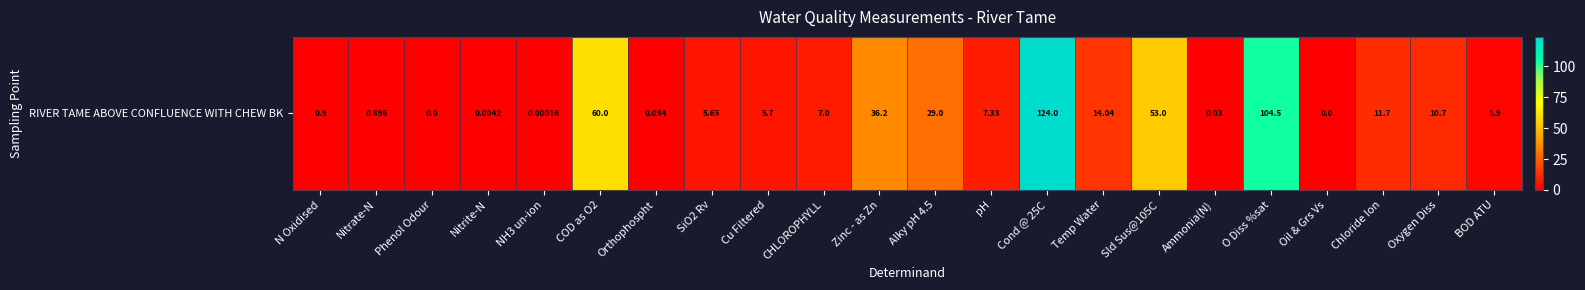

Which label corresponds to the largest value in the chart?

Cond @ 25C